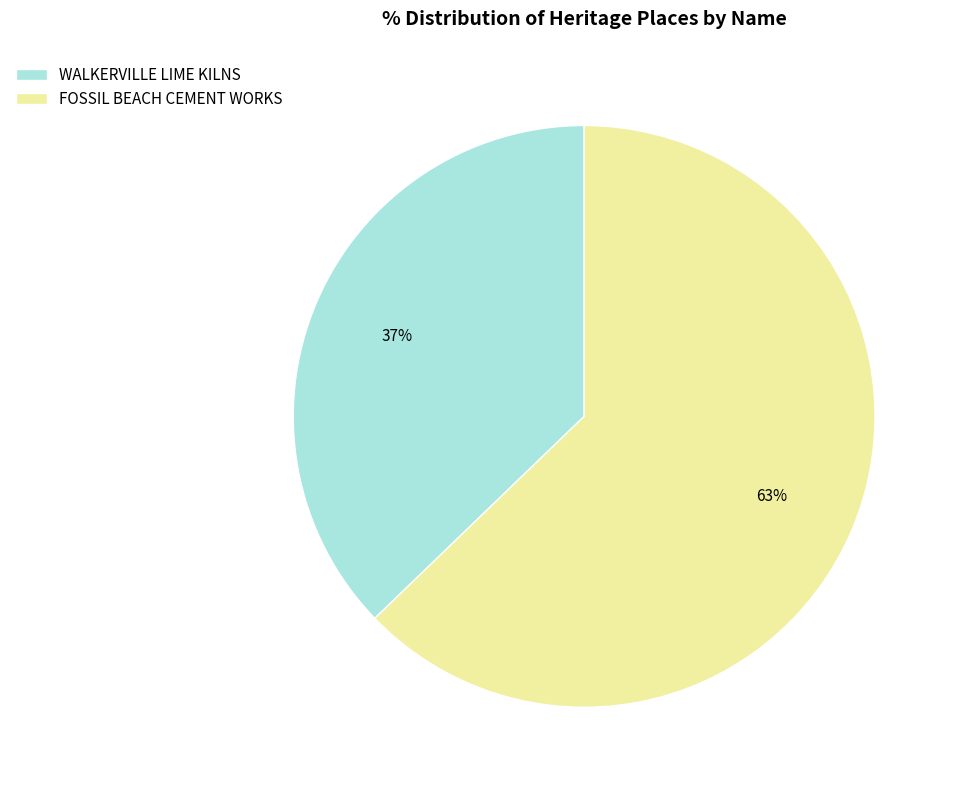

Which category has the biggest portion of the pie?

FOSSIL BEACH CEMENT WORKS